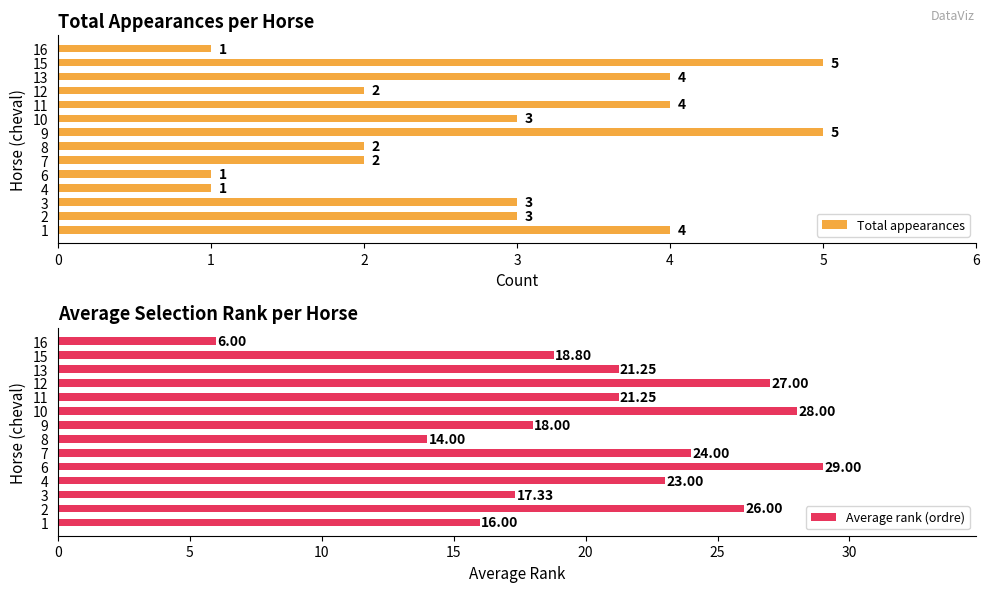

Which series has the largest total across all categories?

Average rank (ordre)